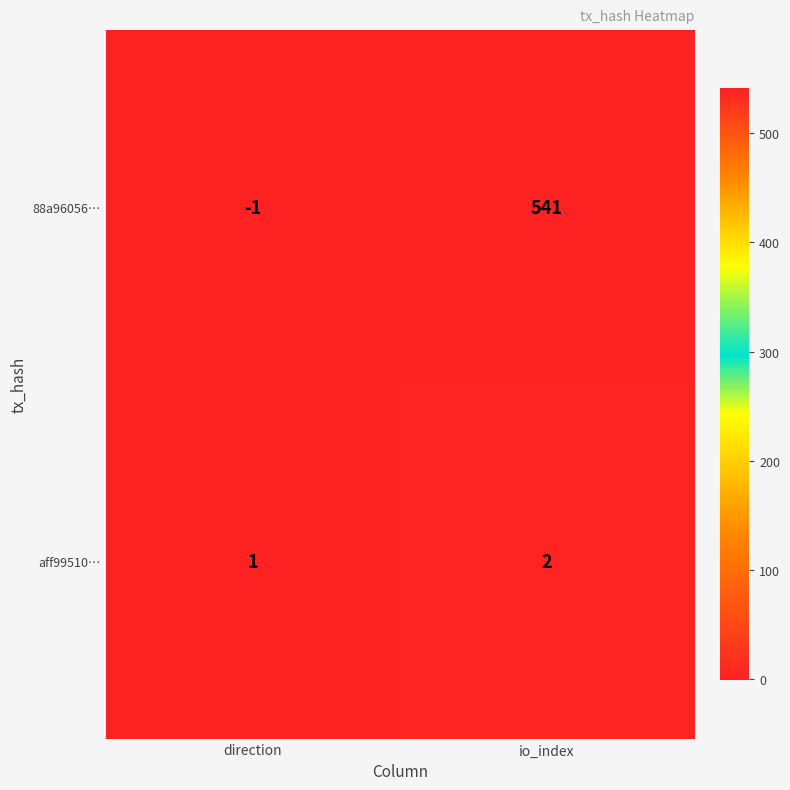

What is the sum of the aff99510… values at direction and io_index?

3